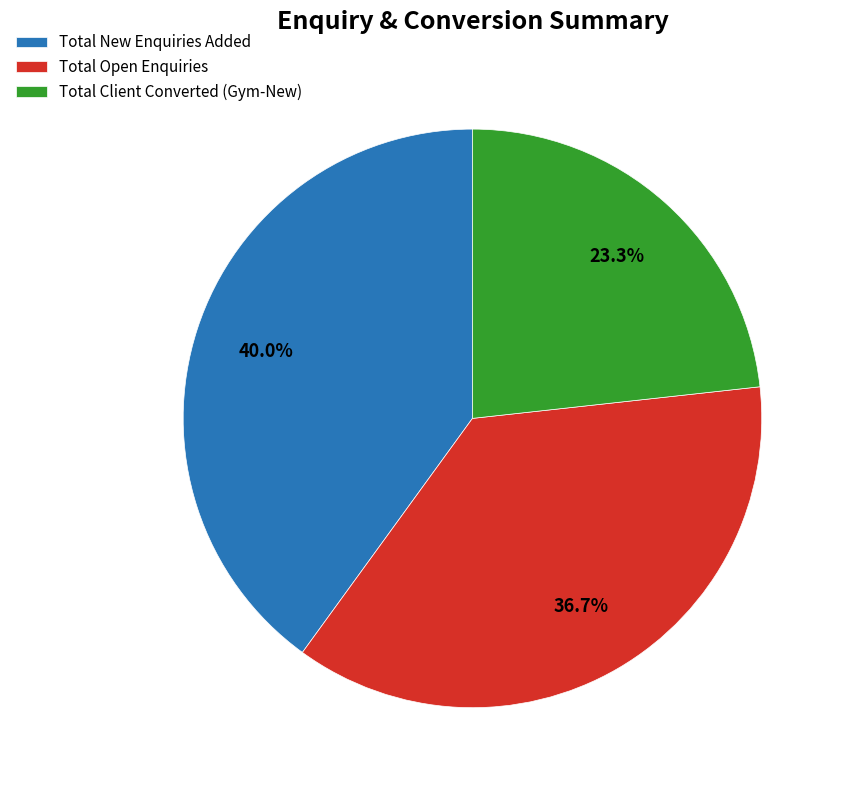

What is the smallest slice in the pie chart?

Total Client Converted (Gym-New)